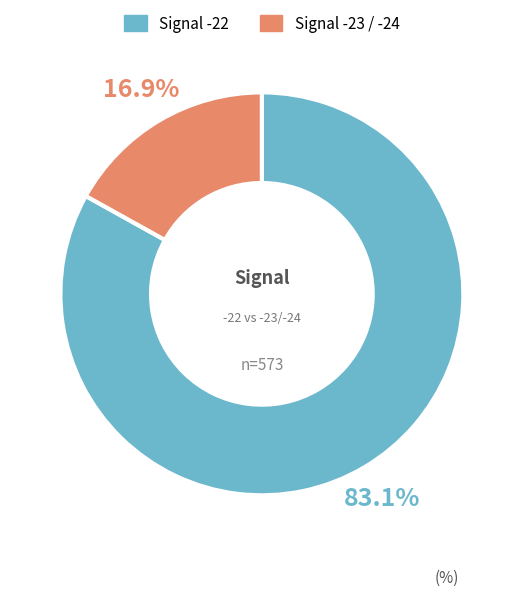

Is there any slice that represents more than half of the pie?

Yes